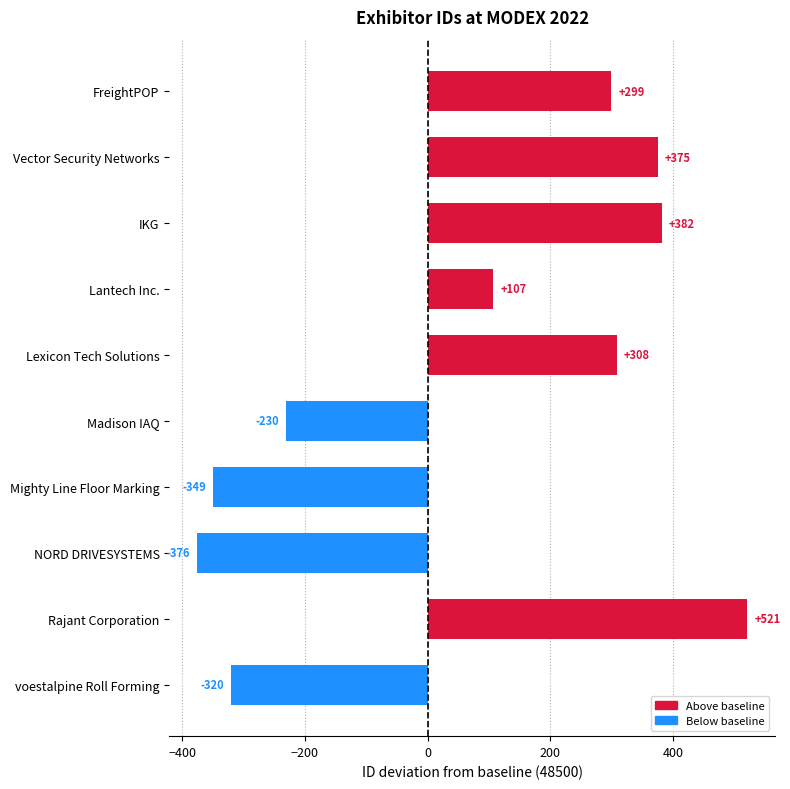

What is the smallest value displayed?

-376